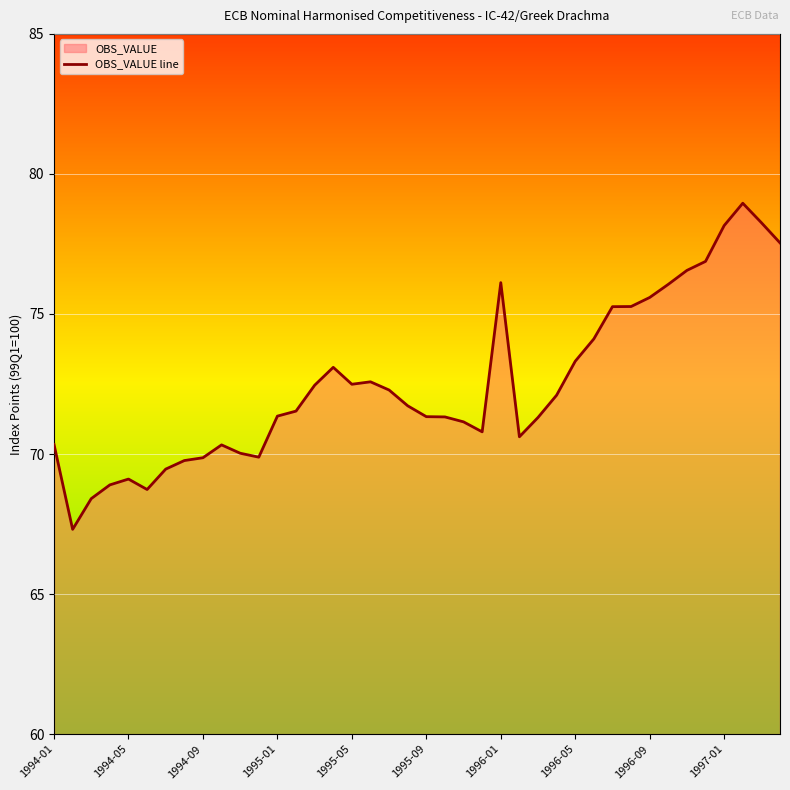

How many points are higher than both their immediate neighbors (excluding endpoints)?

6